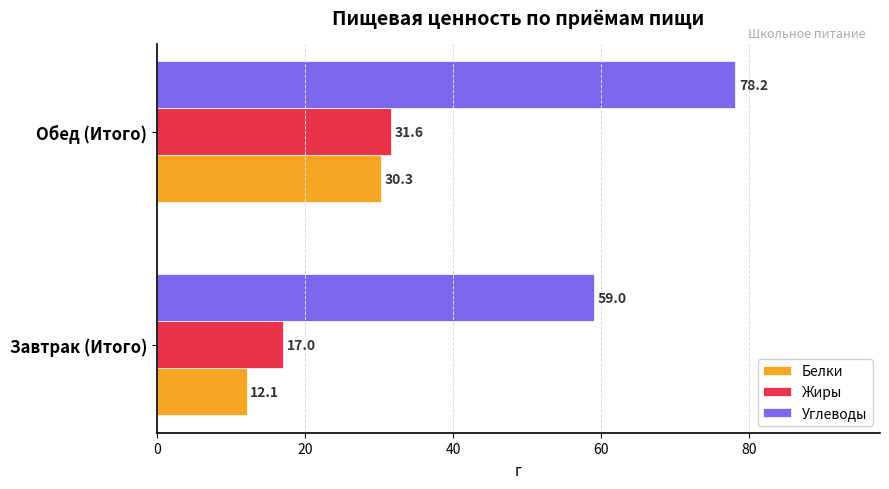

Is it true that Жиры equals 21.2 at Обед (Итого)?

False